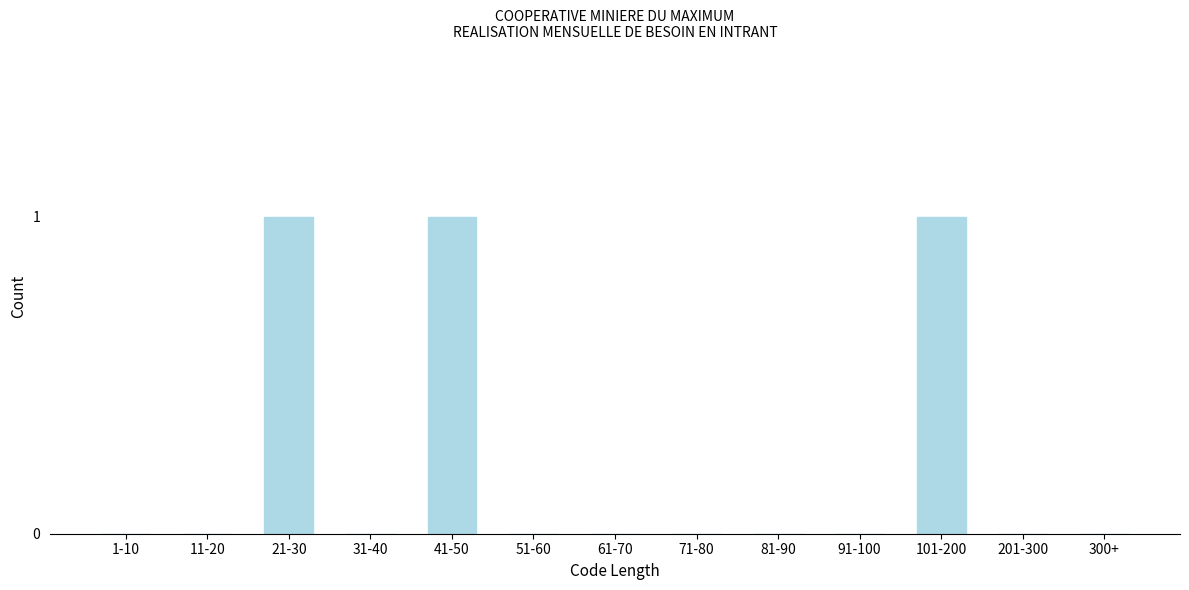

Reading left to right, extract all data points from this chart.

1-10=0	11-20=0	21-30=1	31-40=0	41-50=1	51-60=0	61-70=0	71-80=0	81-90=0	91-100=0	101-200=1	201-300=0	300+=0